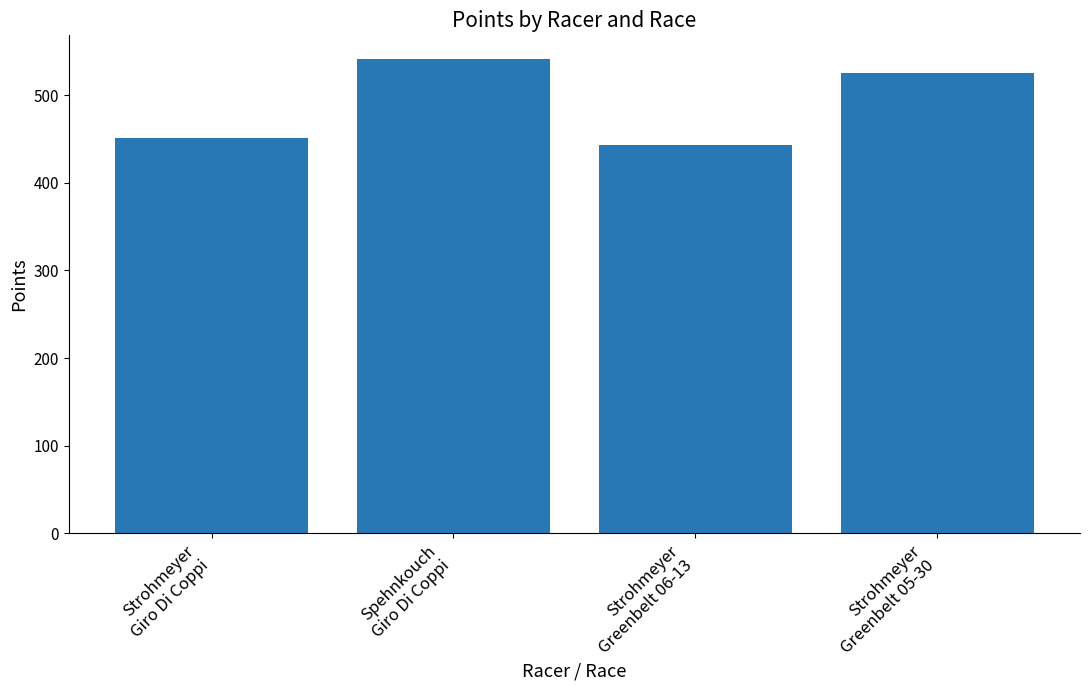

At which label is the value closest to 492?

Strohmeyer
Greenbelt 05-30